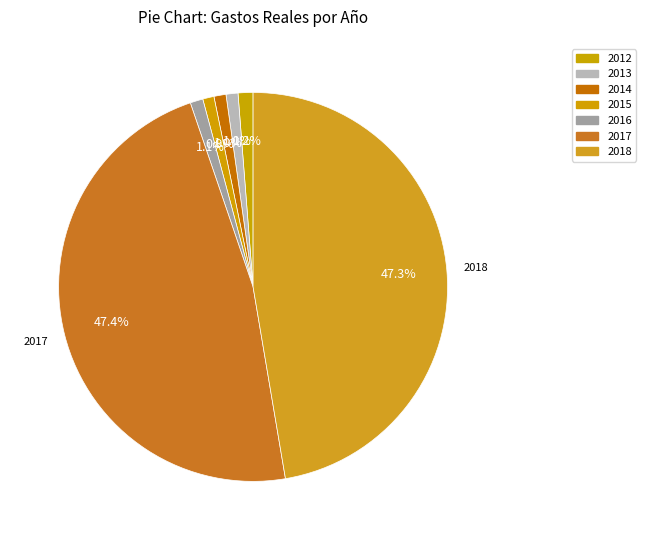

Is 2013 the majority of the pie?

No